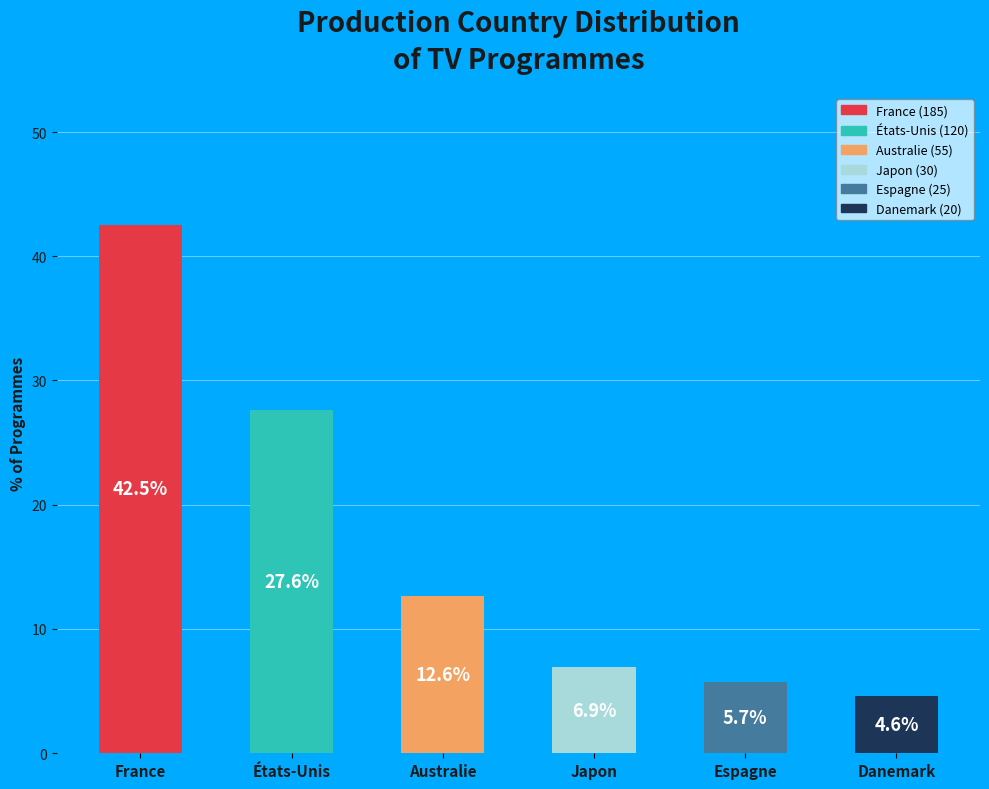

What is the sum of the values at États-Unis and Japon?

34.5